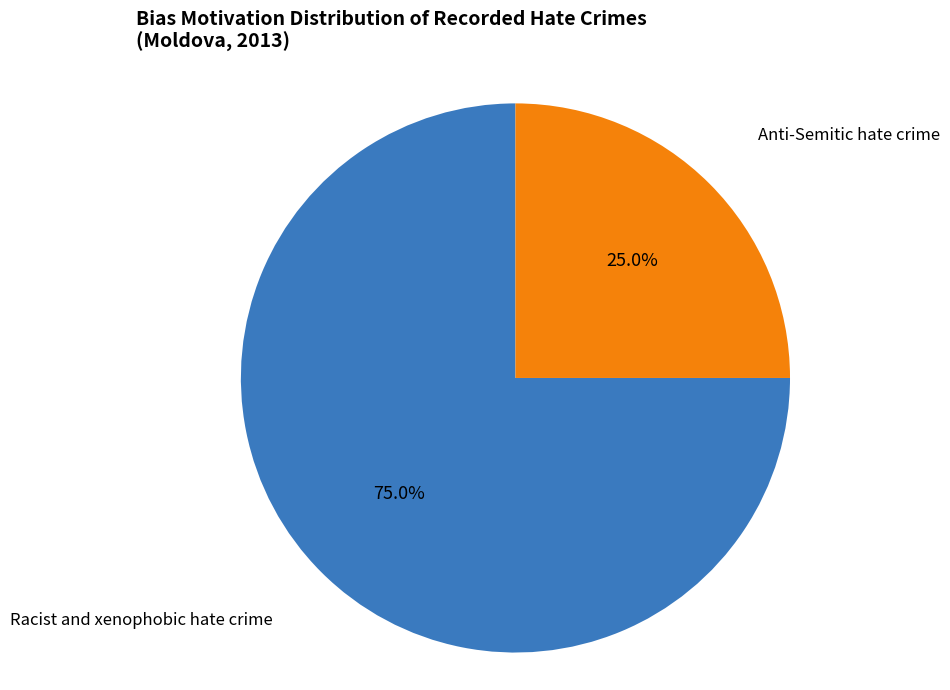

To the nearest percent, what is the average slice percentage?

50%